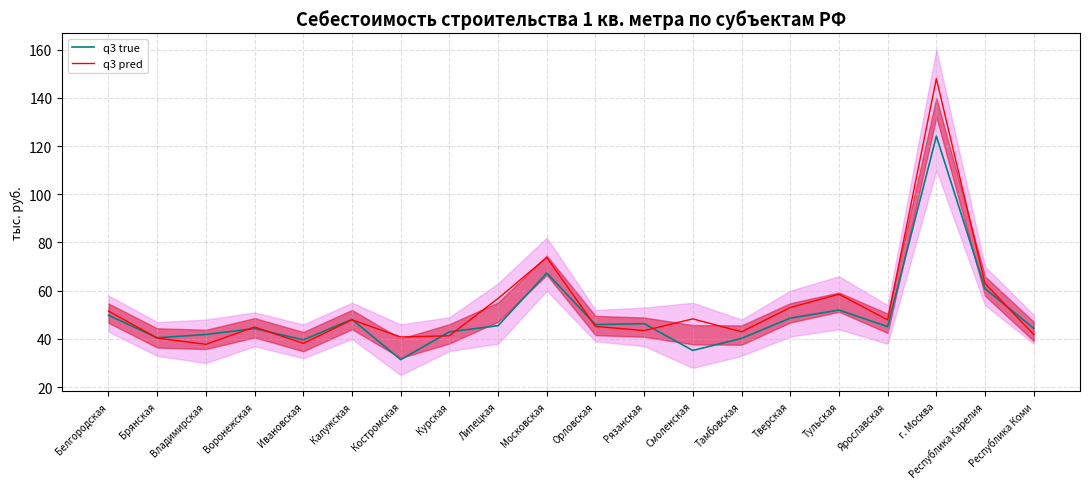

What position from the left is Рязанская?

12